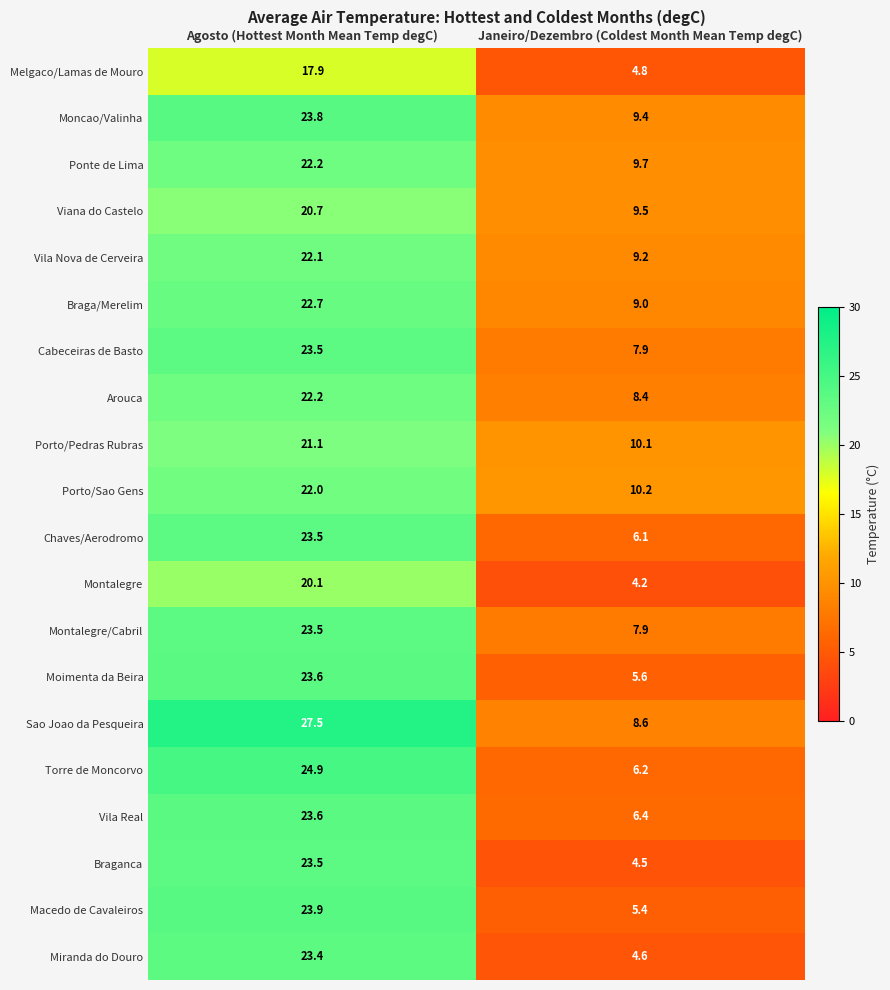

At which label does Macedo de Cavaleiros first exceed 23?

Agosto (Hottest Month Mean Temp degC)